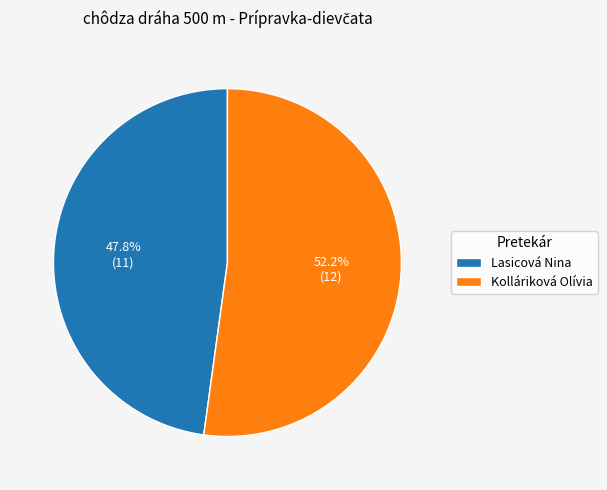

True or false: Kolláriková Olívia accounts for 43% of the total.

False